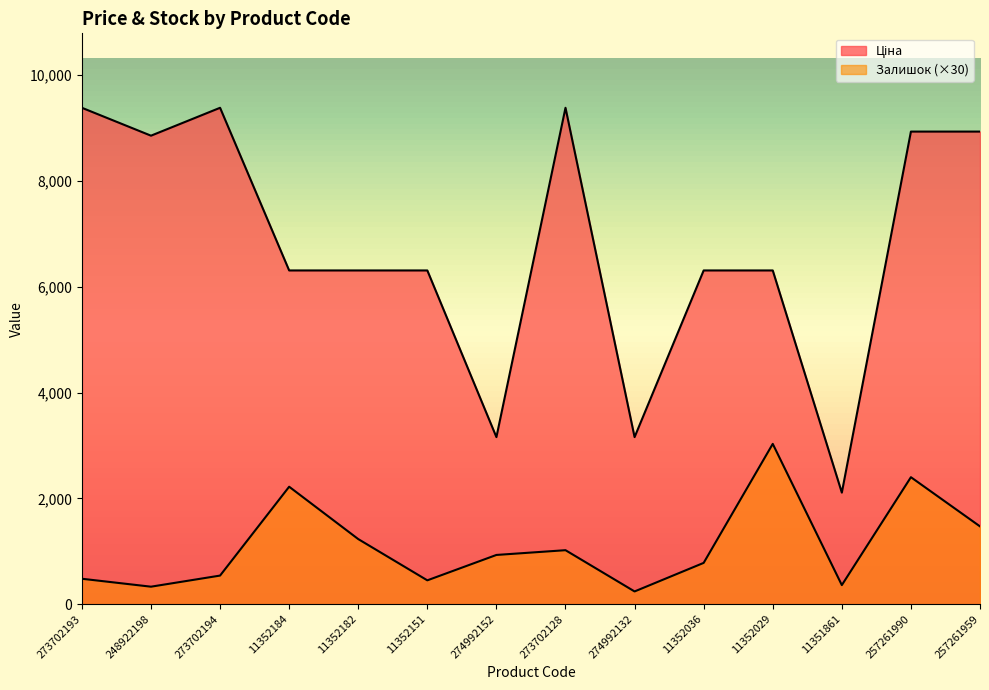

What is the difference between the highest and lowest values at 274992152?

2227.9